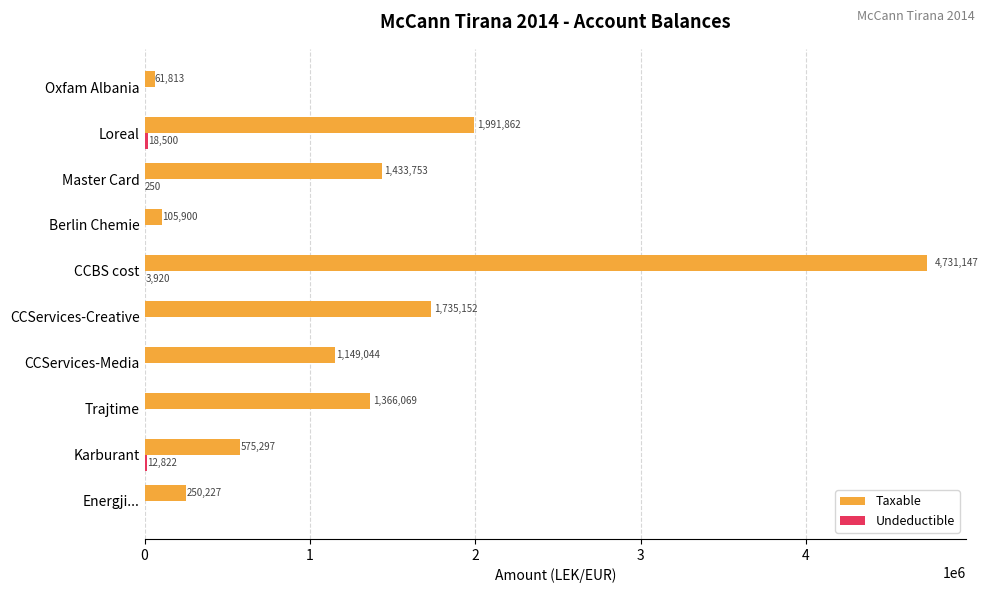

Which category has the highest value across all series?

CCBS cost